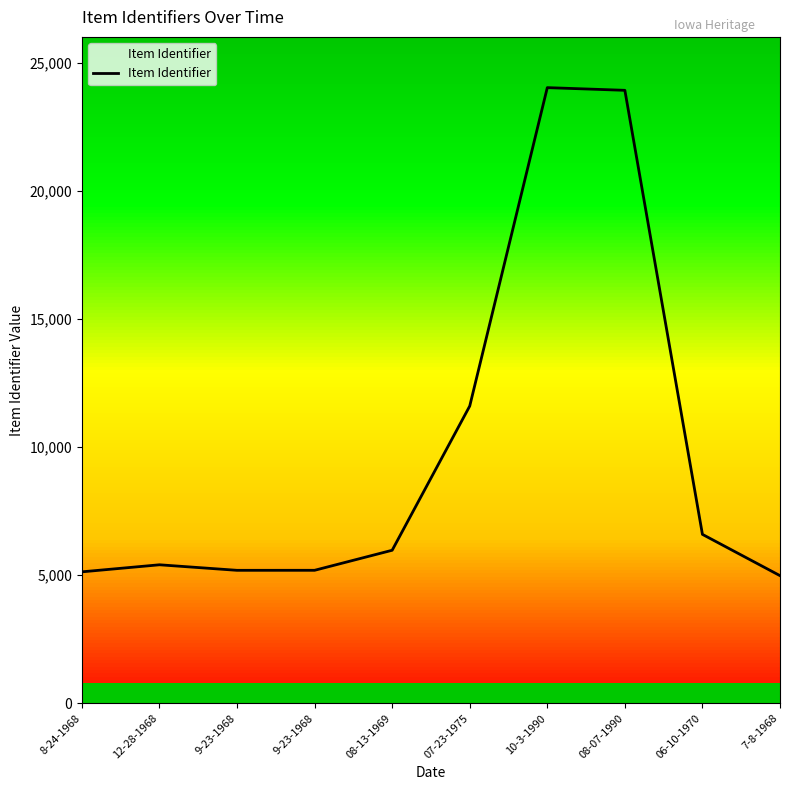

Reading left to right, extract all data points from this chart.

5125	5400	5184	5185	5967	11595	24020	23915	6587	4976